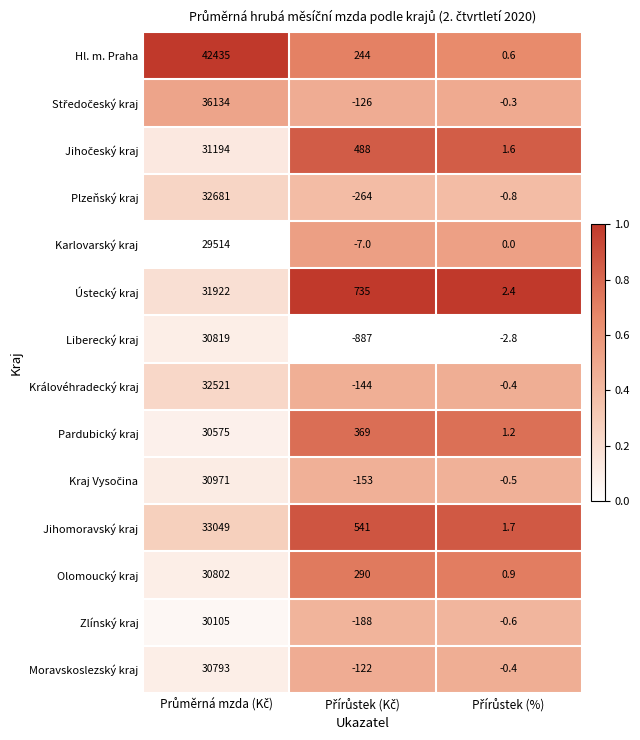

Which series has the widest spread of values?

Hl. m. Praha